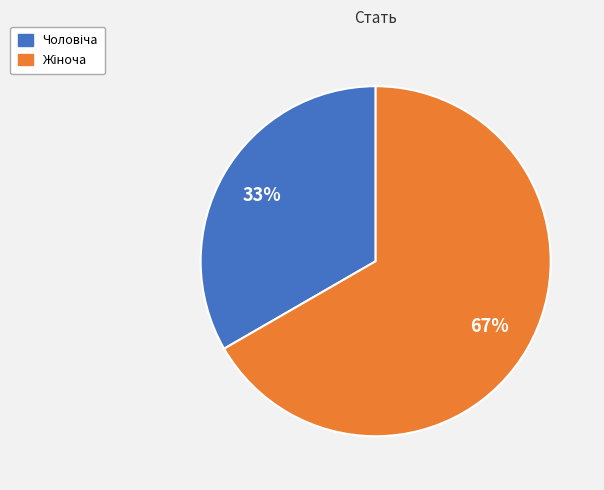

How many slices are in this pie chart?

2